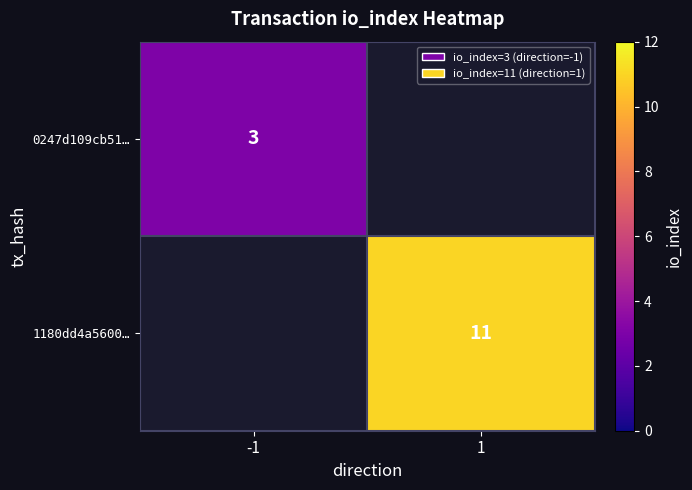

Is the value of 0247d109cb51… at -1 greater than the value of 1180dd4a5600… at 1?

No